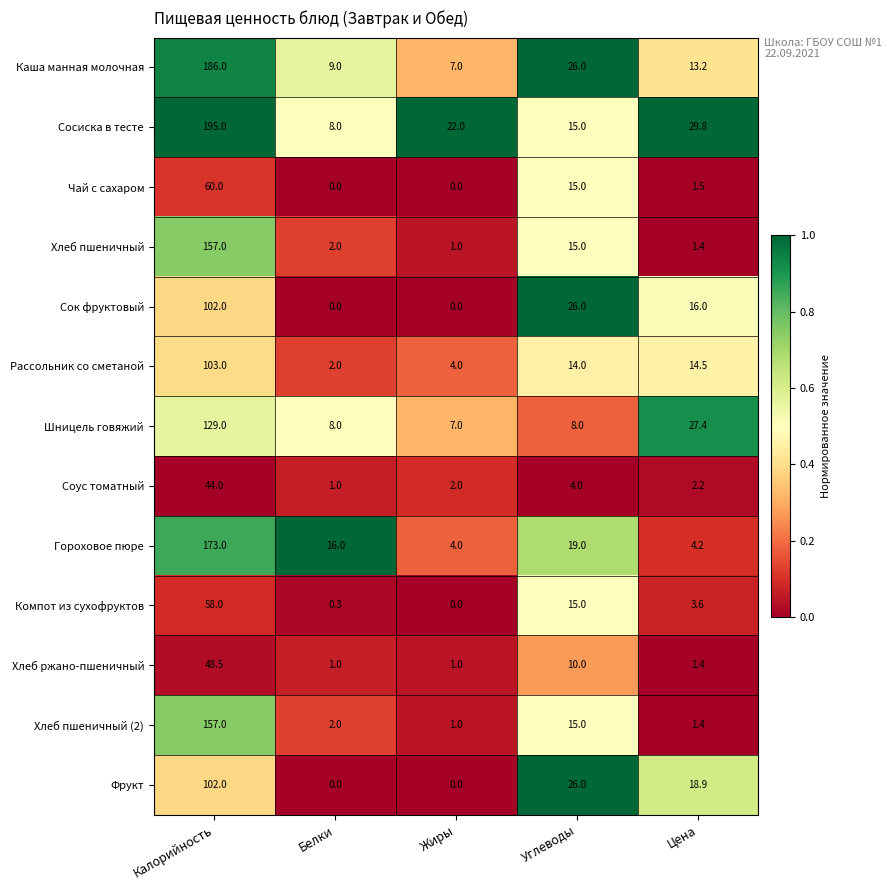

Where does the Хлеб пшеничный series first go above 2?

Калорийность